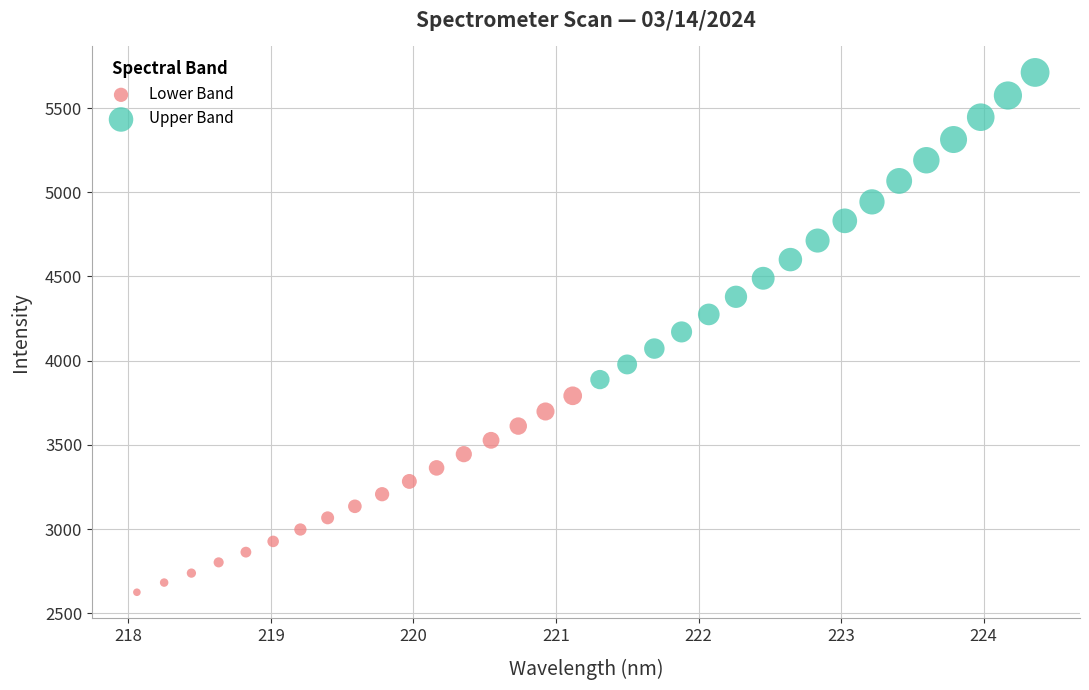

Which series contains the lowest Y value?

Lower Band